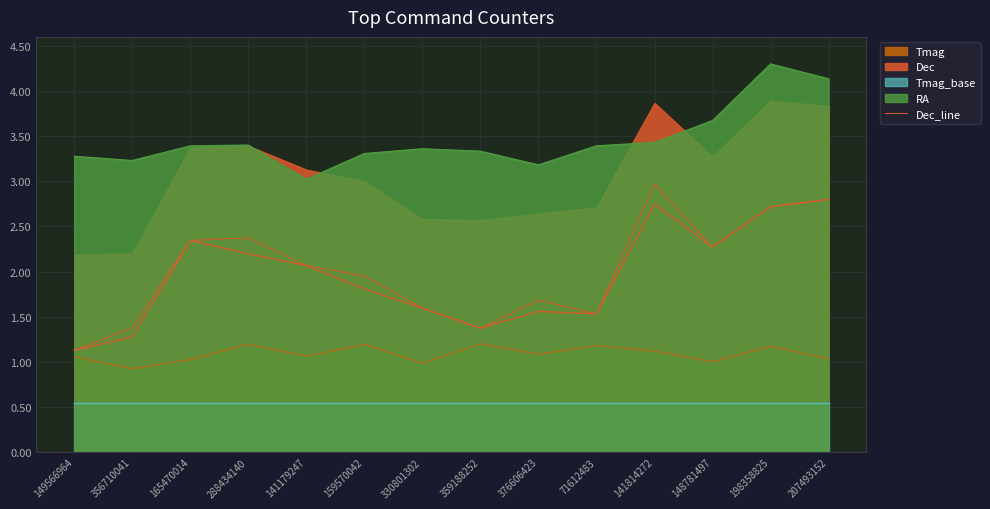

What is the sum of the values at 71612483 and 159570042?

3.5